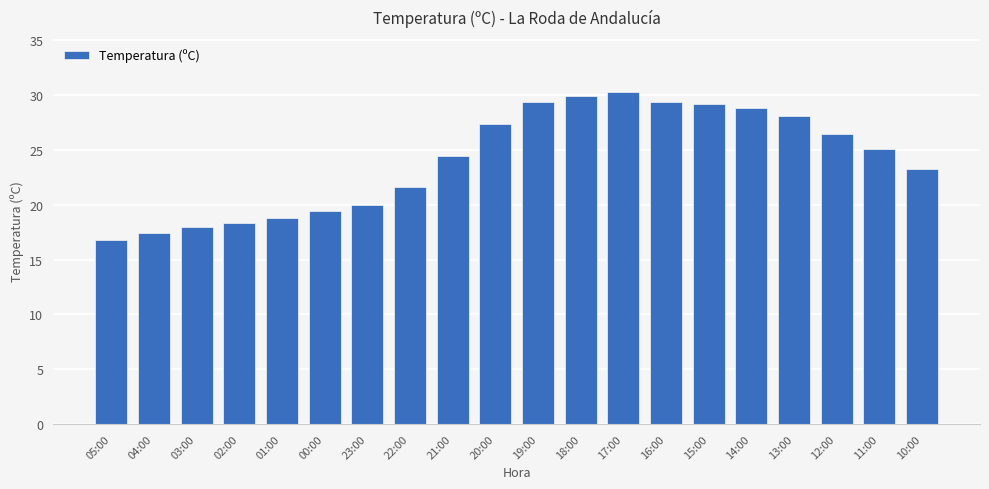

What is the average value?

24.1